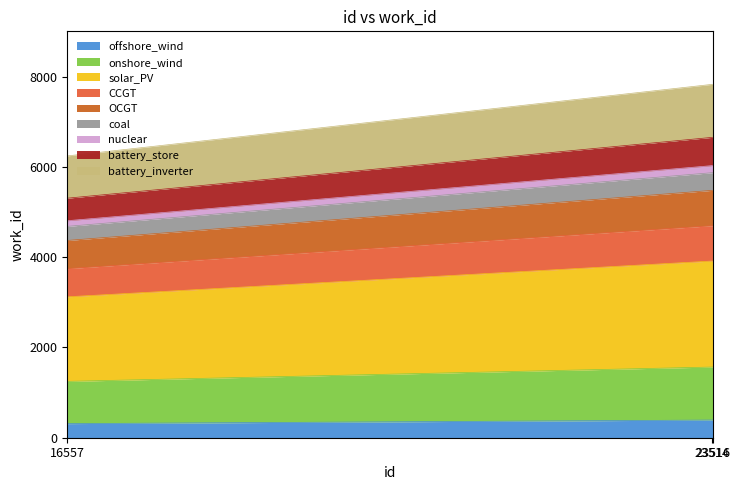

The value of id at 23516 is 2486.7. True or false?

False